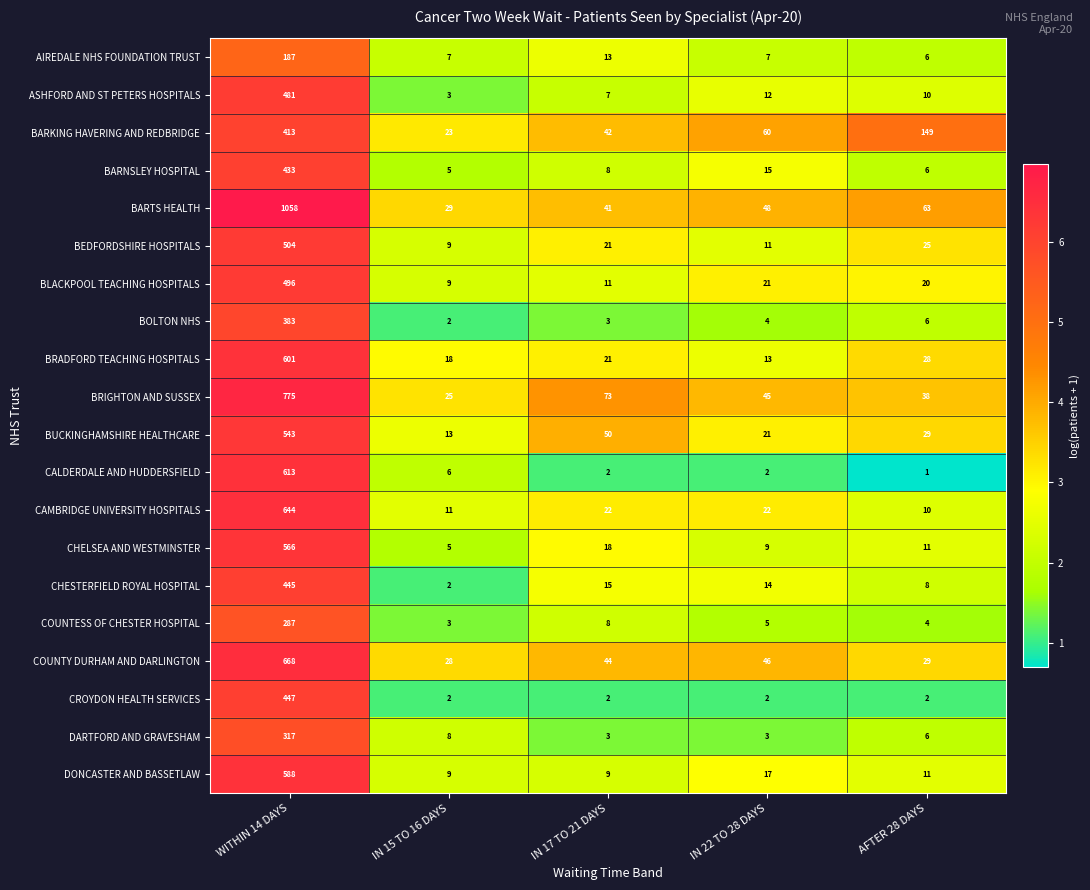

What is the spread (max minus min) of values at IN 22 TO 28 DAYS?

58